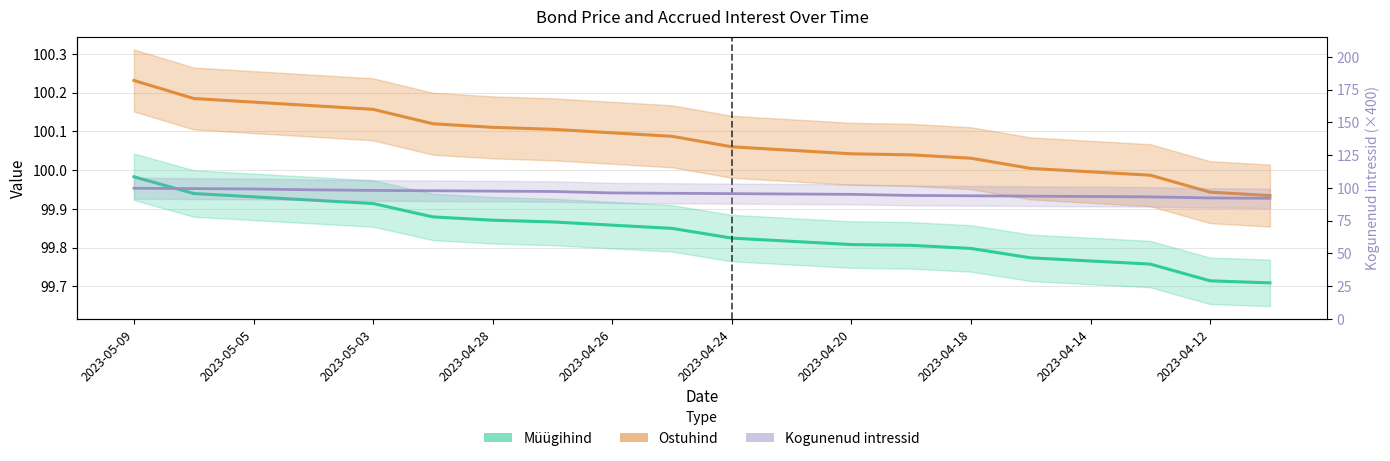

What position from the right is 2023-05-09?

20